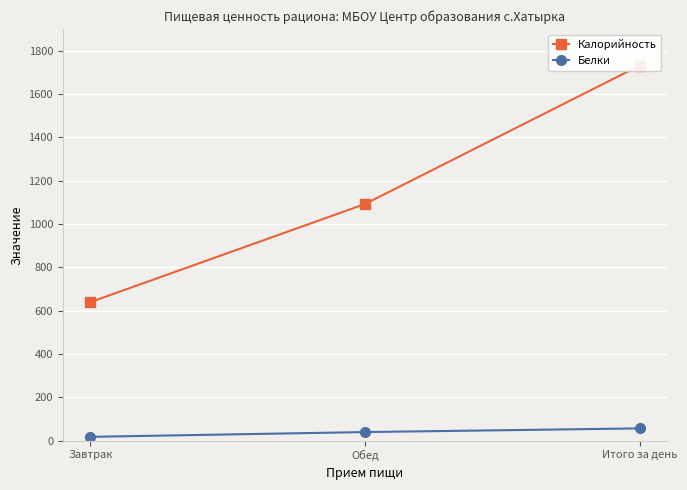

How many data points in Калорийность are above 1092?

1